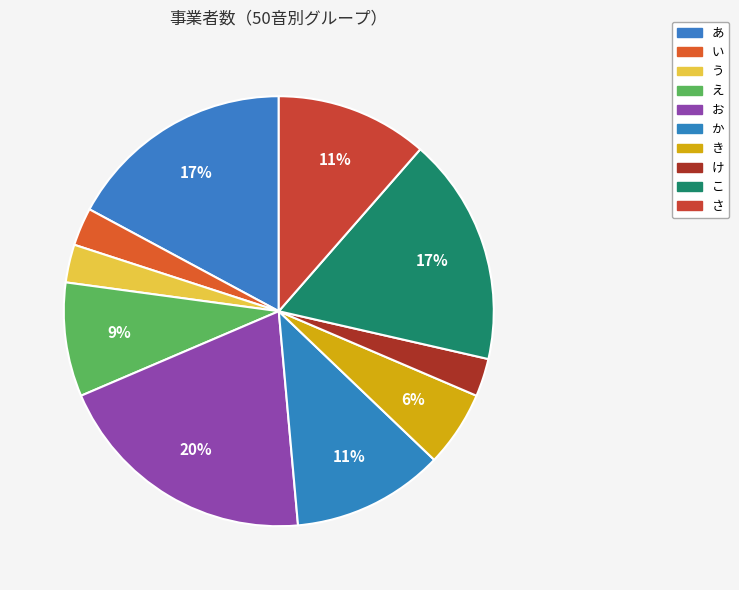

Rank the categories by value from highest to lowest.

お, あ, こ, か, さ, え, き, い, う, け